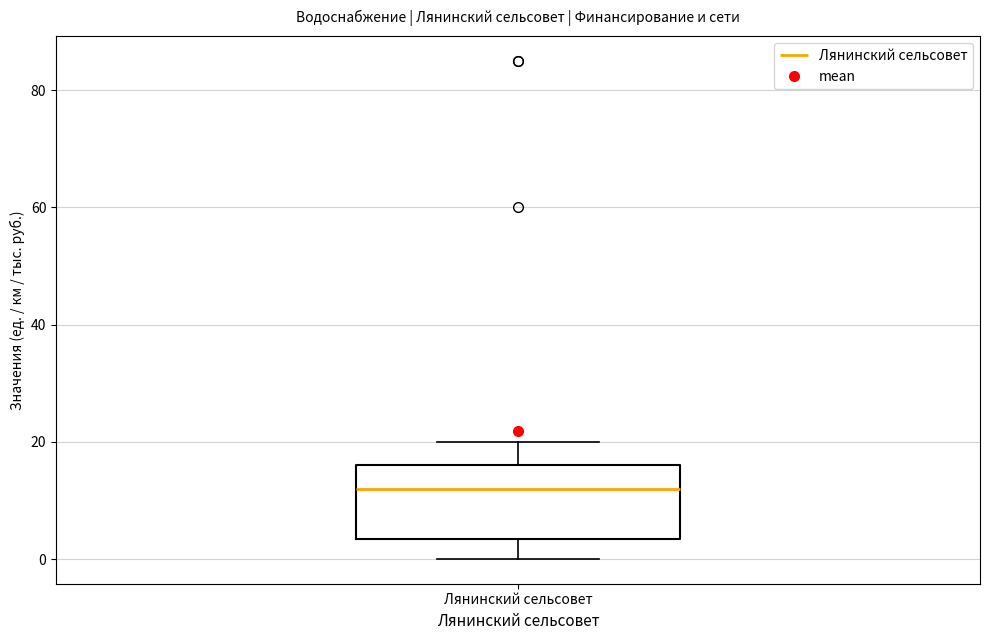

Transcribe this box plot: give where the median line is, the range the box spans, and where the two whiskers end, as read against the y-axis. The values are not printed on the chart, so give them approximately, as read against the axis.

median 12, box 4 to 16, whiskers 0 to 20